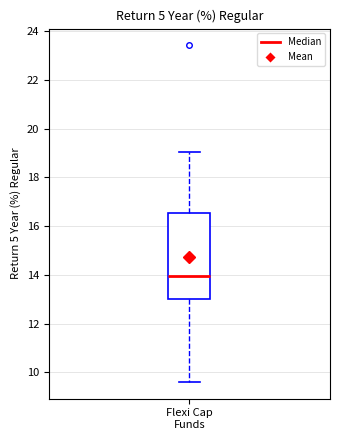

Read this box plot against the y-axis: the position of the median line, the range covered by the box, and the ends of both whiskers. The values are not printed on the chart, so give them approximately, as read against the axis.

median 14.0, box 13.0 to 16.6, whiskers 9.6 to 19.0